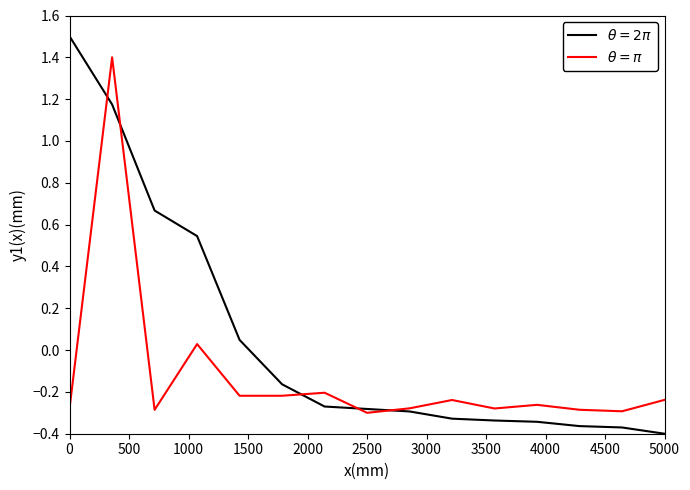

What is the maximum value shown in the chart?

1.5